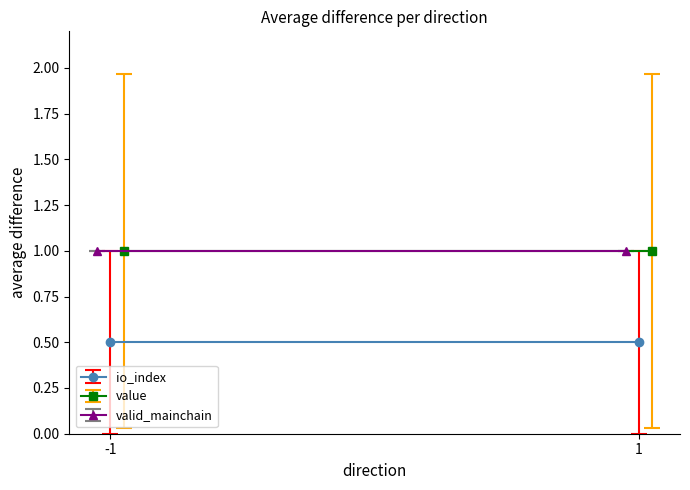

True or false: valid_mainchain has more than 1 interior local peaks.

False